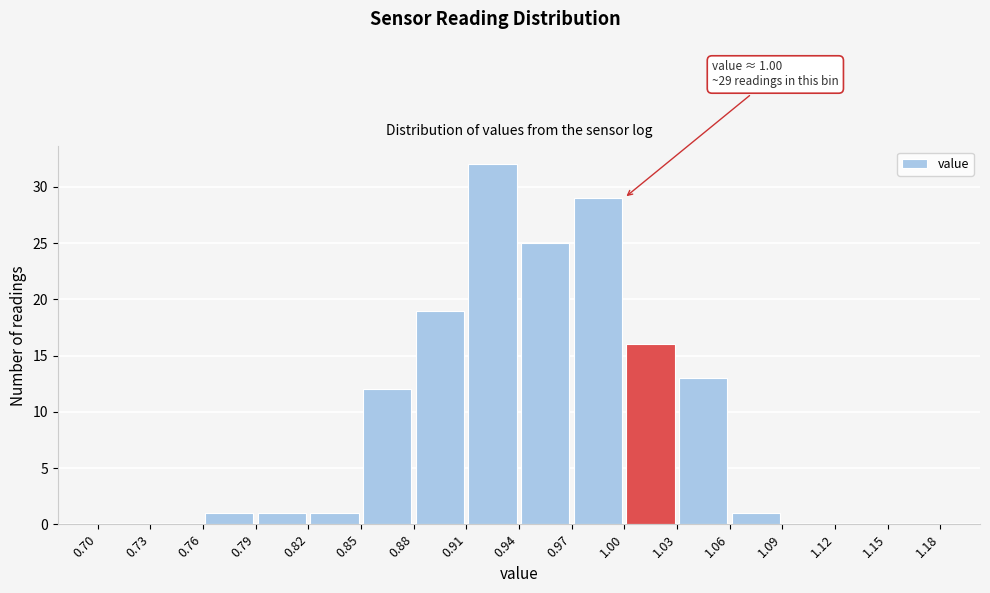

Which range on the x-axis has the tallest bar?

0.91 to 0.94